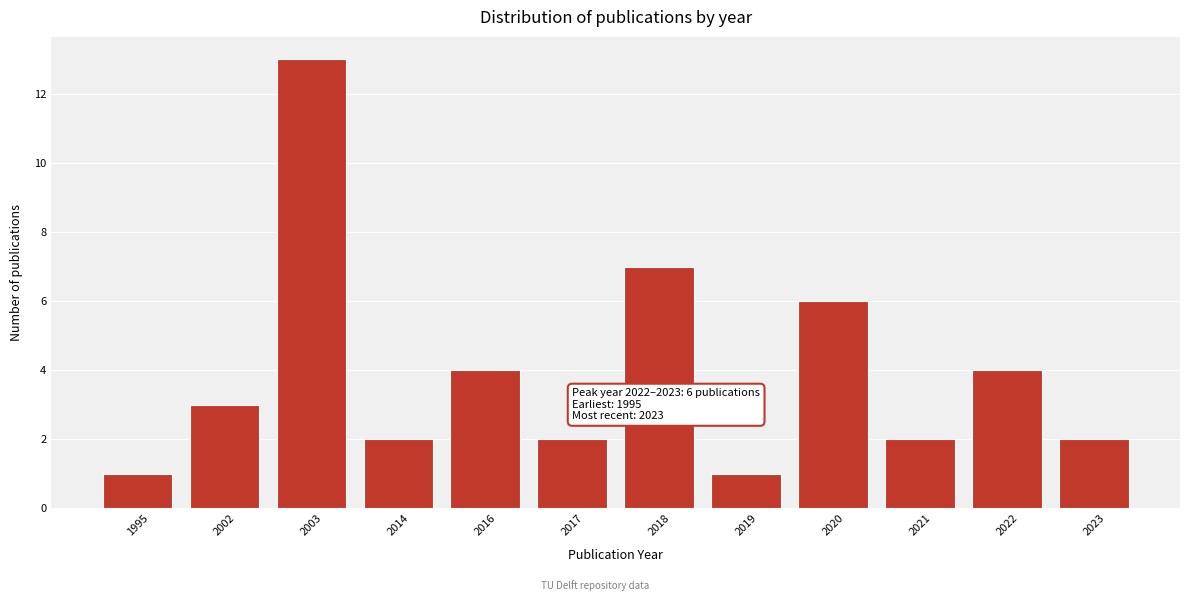

Reading left to right, extract all data points from this chart.

1	3	13	2	4	2	7	1	6	2	4	2